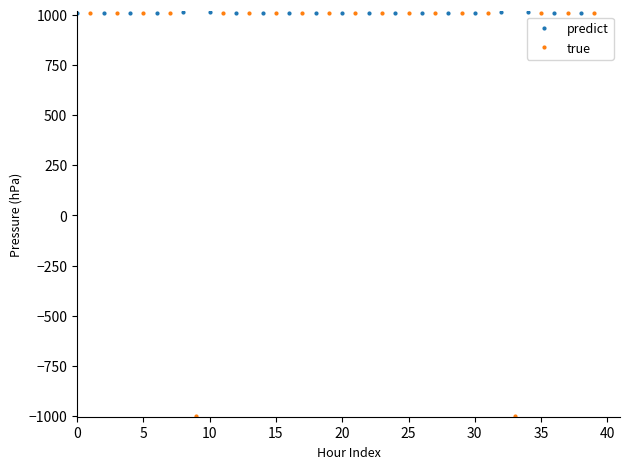

Which series has the largest total across all categories?

predict